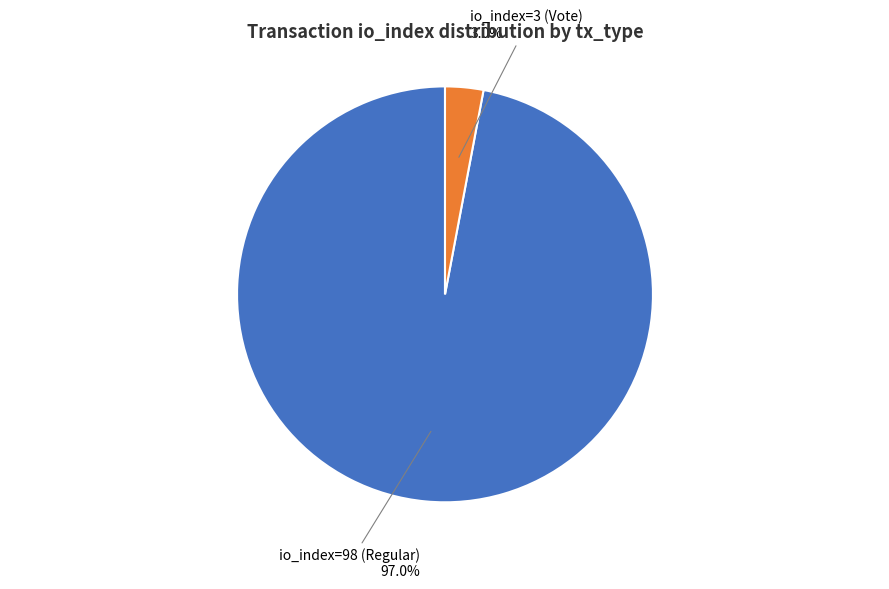

True or false: io_index=3 (Vote) accounts for 3% of the total.

True